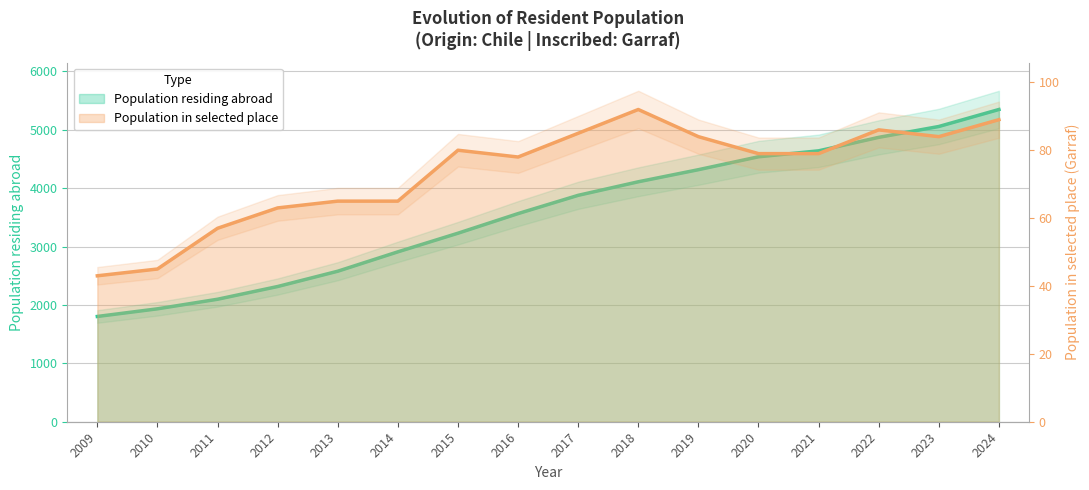

What is the lowest value of the Population residing abroad series?

1803